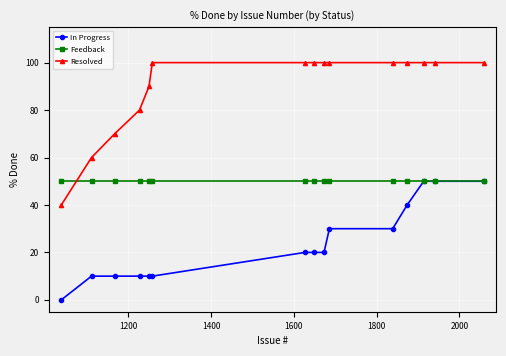

At how many categories does at least one series exceed 7?

15